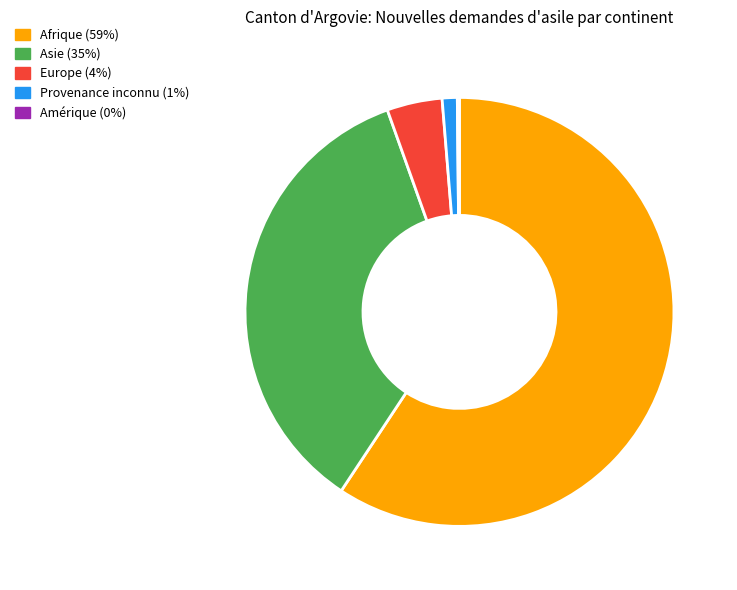

Approximately how many times larger is the value at Asie compared to Europe?

8.5